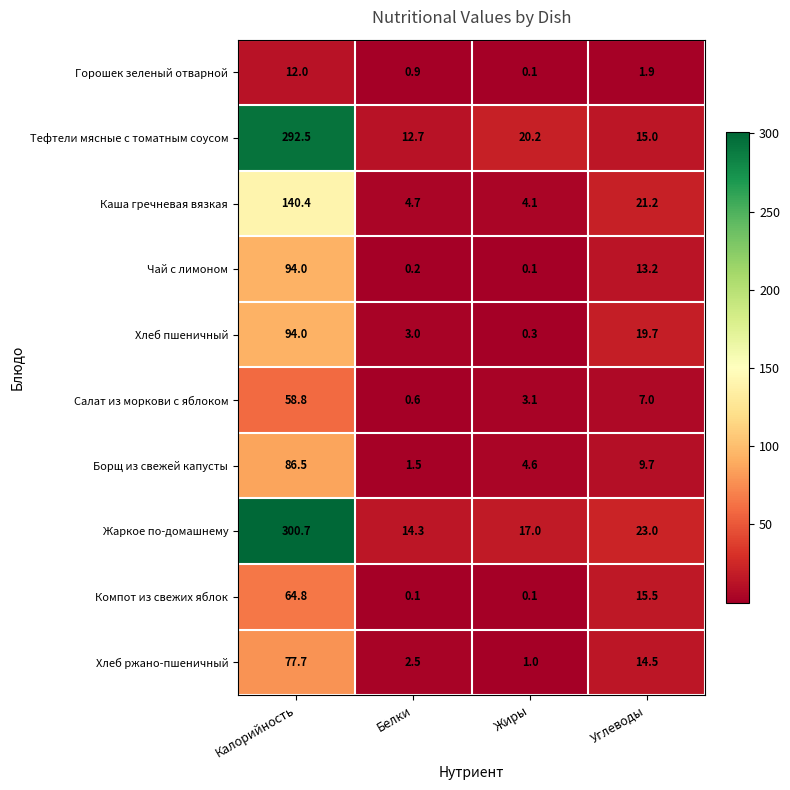

Rank the categories by Борщ из свежей капусты value from lowest to highest.

Белки, Жиры, Углеводы, Калорийность